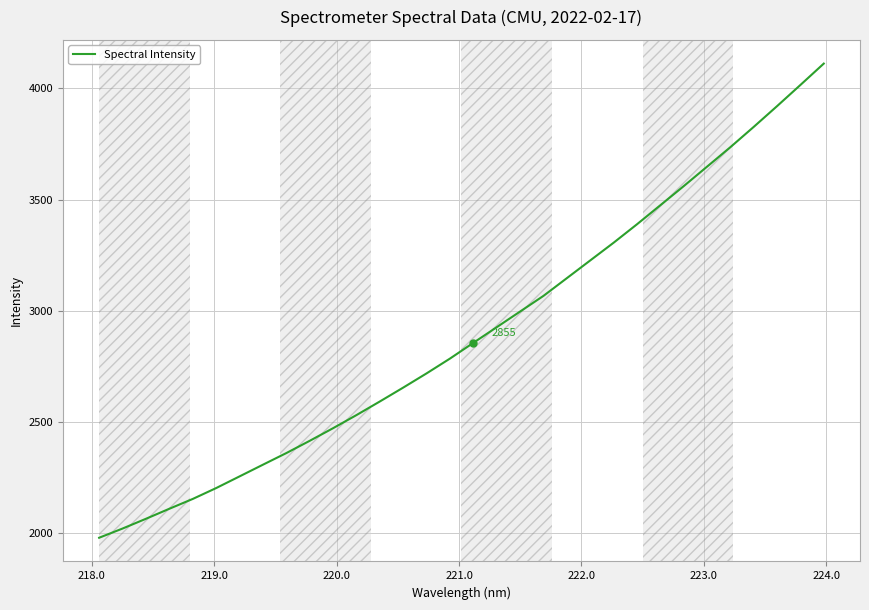

What is the smallest value displayed?

1977.6